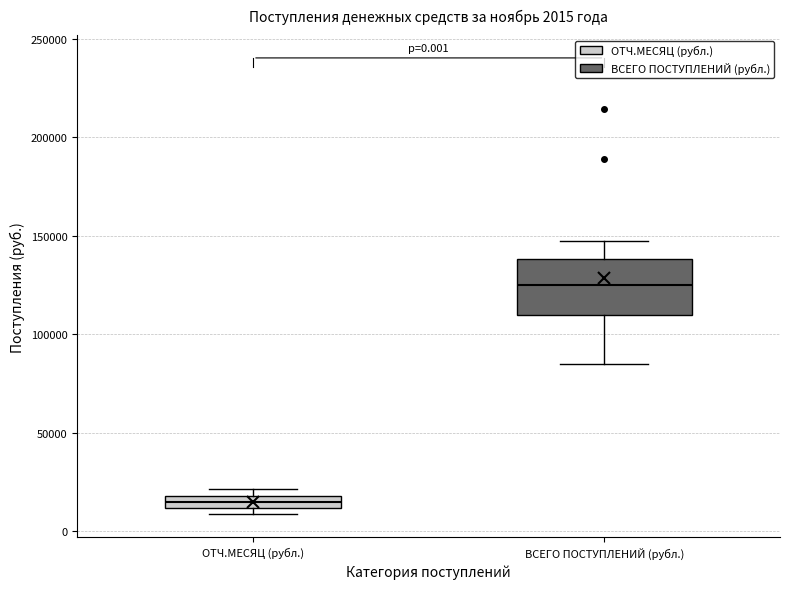

Which box has the lowest median line?

ОТЧ.МЕСЯЦ (рубл.)